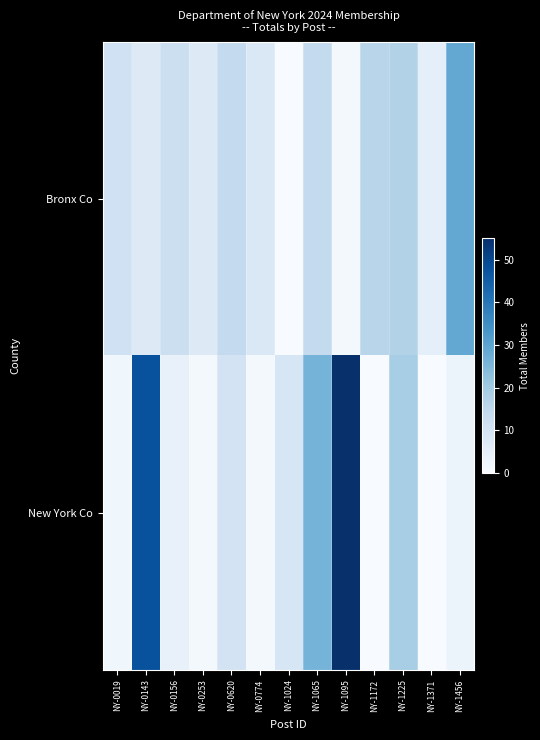

What is the total value across all series at NY-1456?

32